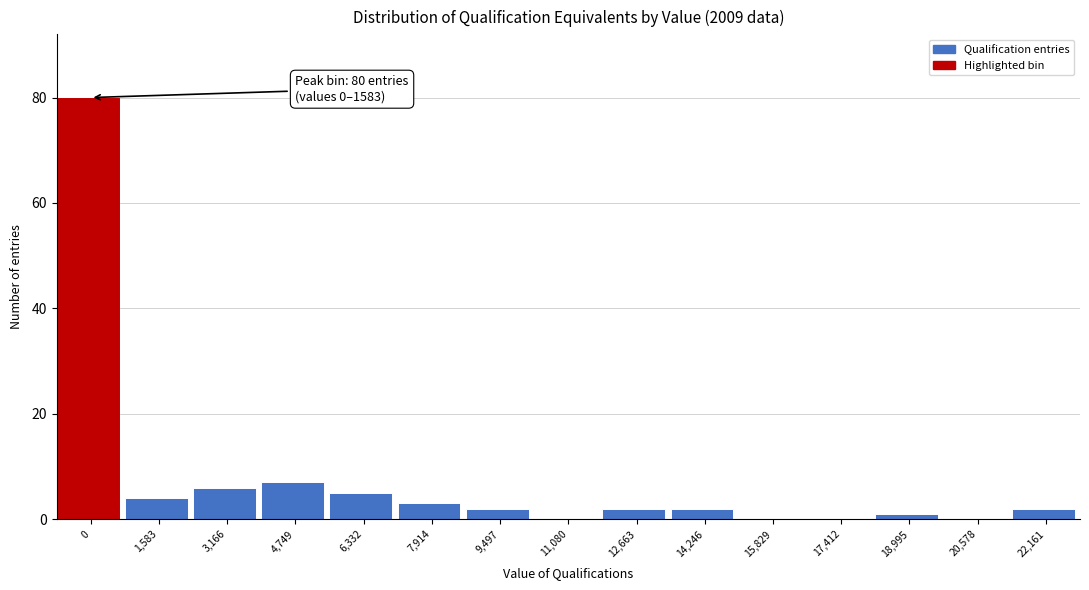

Reading right to left, transcribe all the data shown in this chart.

22,161=2	20,578=0	18,995=1	17,412=0	15,829=0	14,246=2	12,663=2	11,080=0	9,497=2	7,914=3	6,332=5	4,749=7	3,166=6	1,583=4	0=80